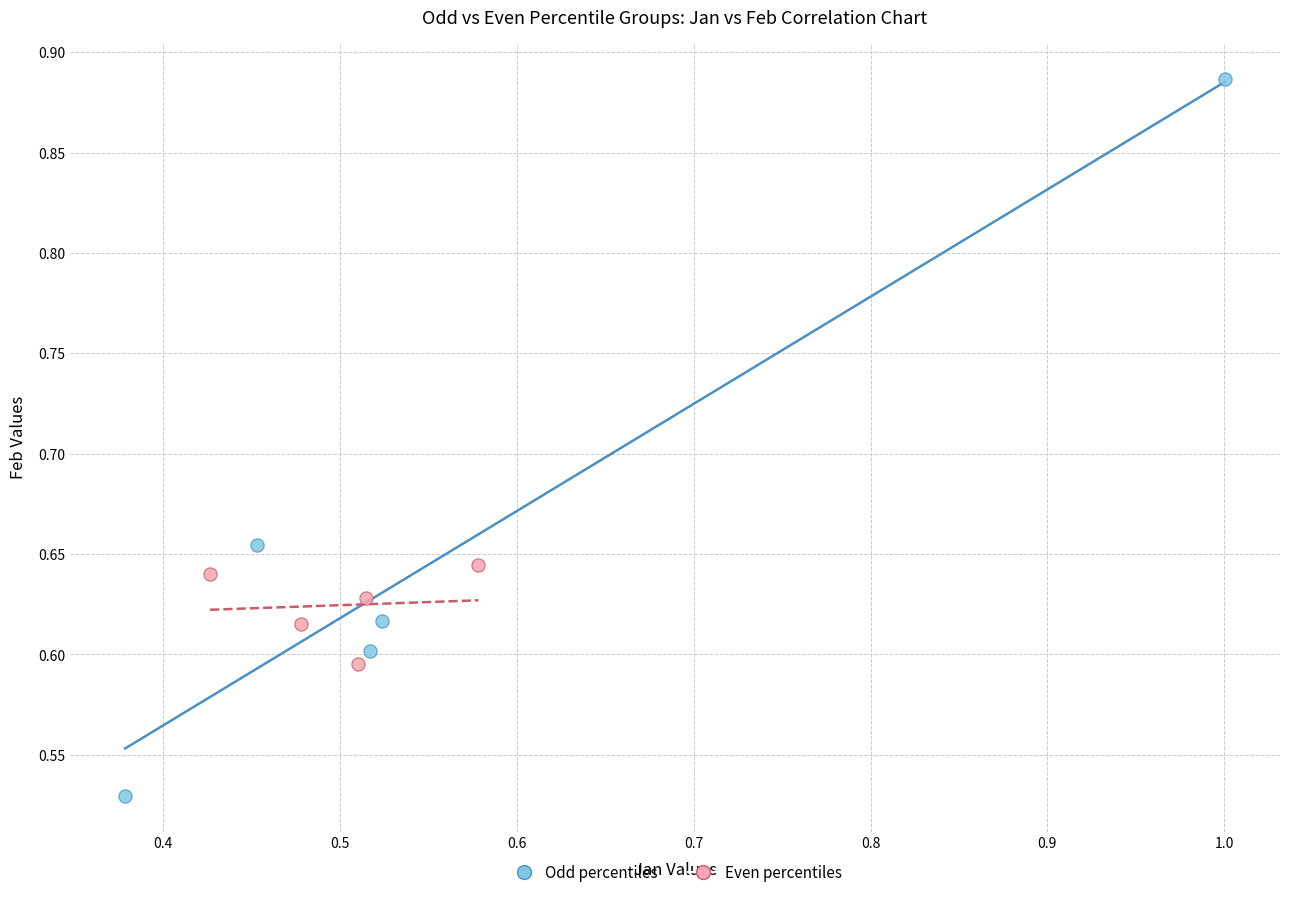

Which series reaches the maximum Y coordinate?

Odd percentiles